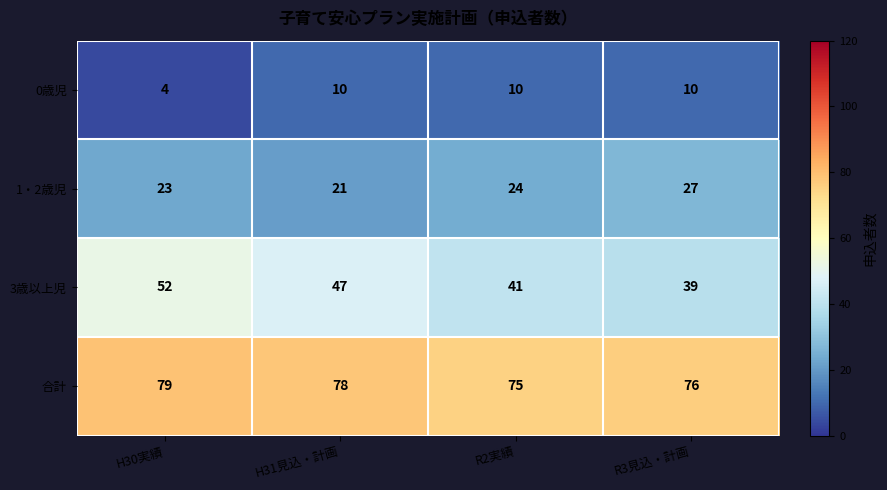

What is the spread (max minus min) of values at H31見込・計画?

68